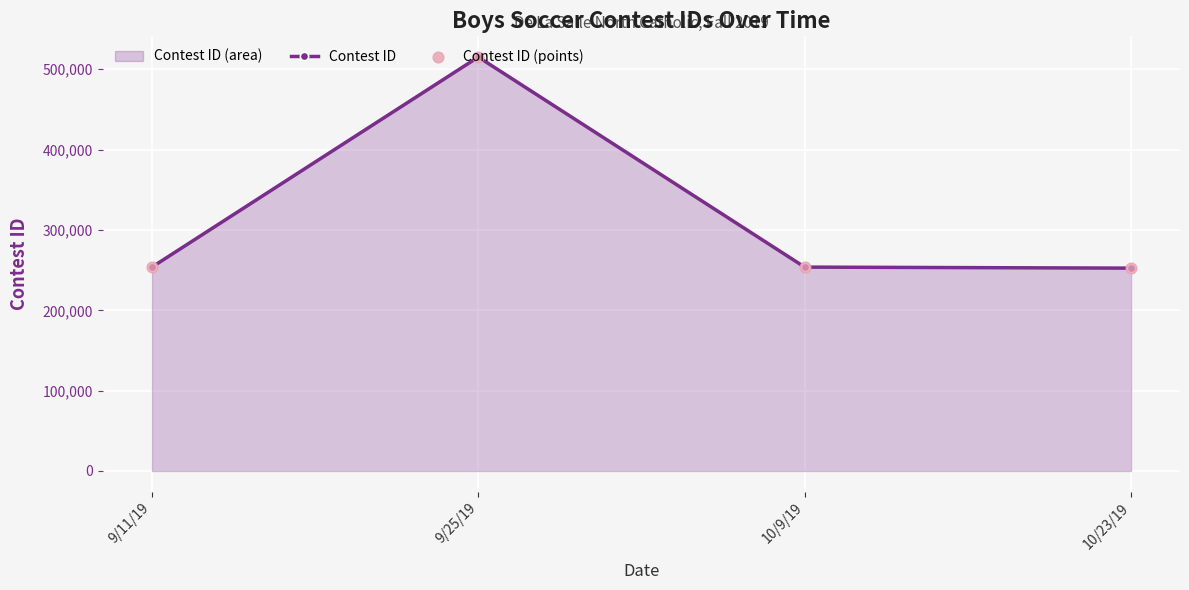

At how many categories does at least one series exceed 415073?

1